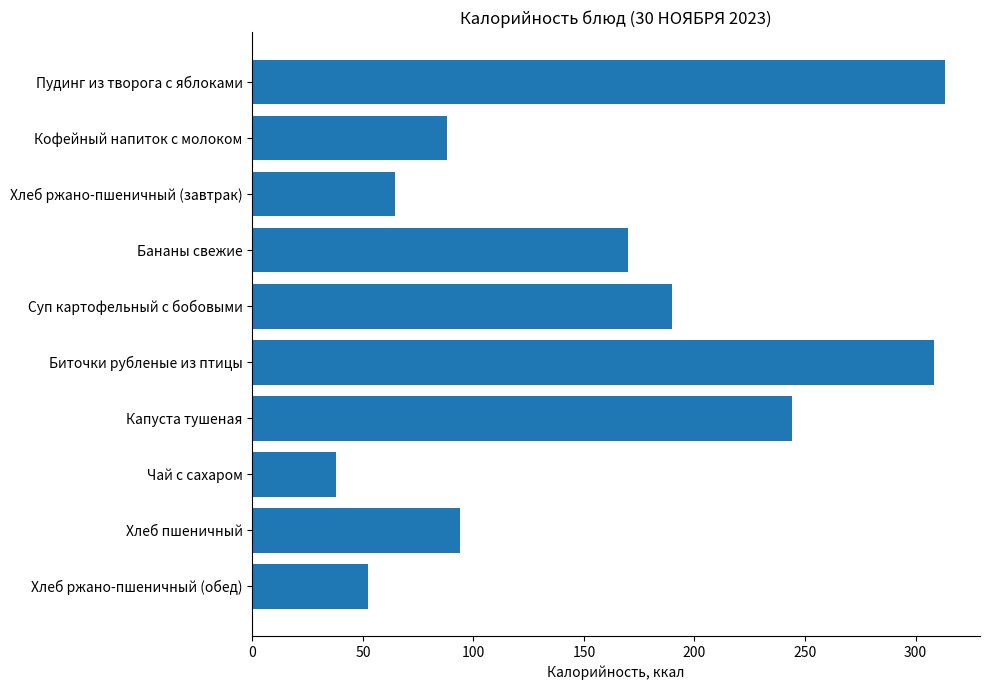

Reading top to bottom, extract all data points from this chart.

Пудинг из творога с яблоками=313.5	Кофейный напиток с молоком=88.0	Хлеб ржано-пшеничный (завтрак)=64.4	Бананы свежие=170.0	Суп картофельный с бобовыми=189.7	Биточки рубленые из птицы=308.5	Капуста тушеная=244.0	Чай с сахаром=38.0	Хлеб пшеничный=94.0	Хлеб ржано-пшеничный (обед)=52.2